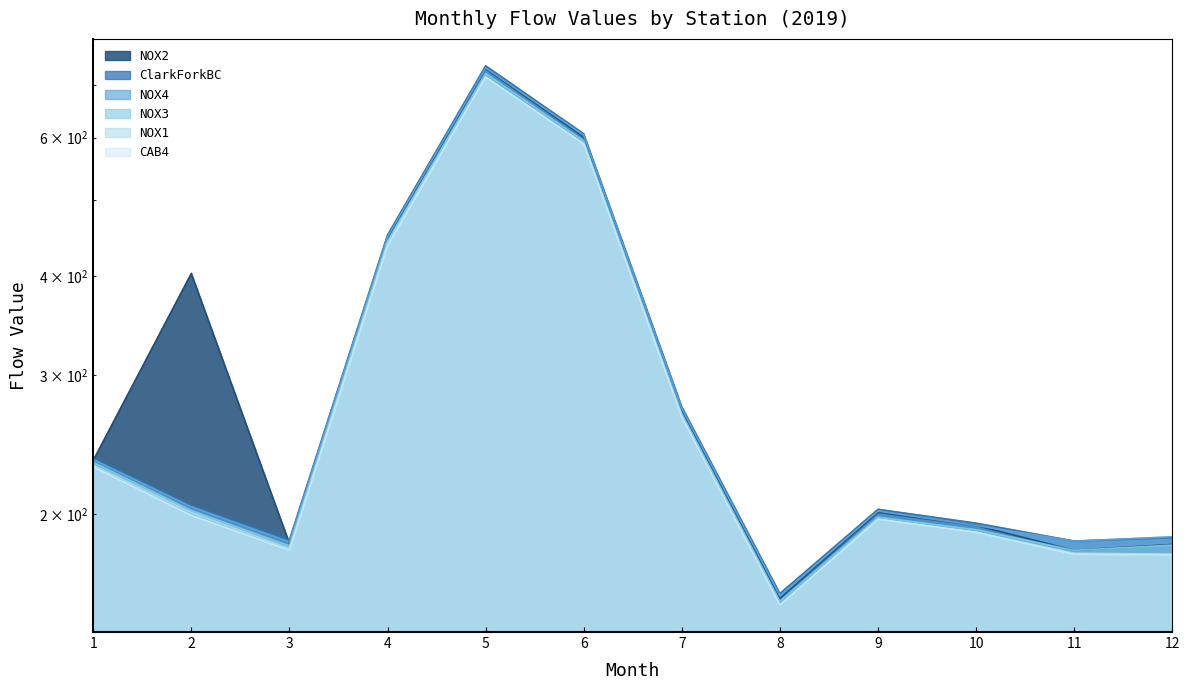

True or false: NOX3 and NOX4 intersect in this chart.

False